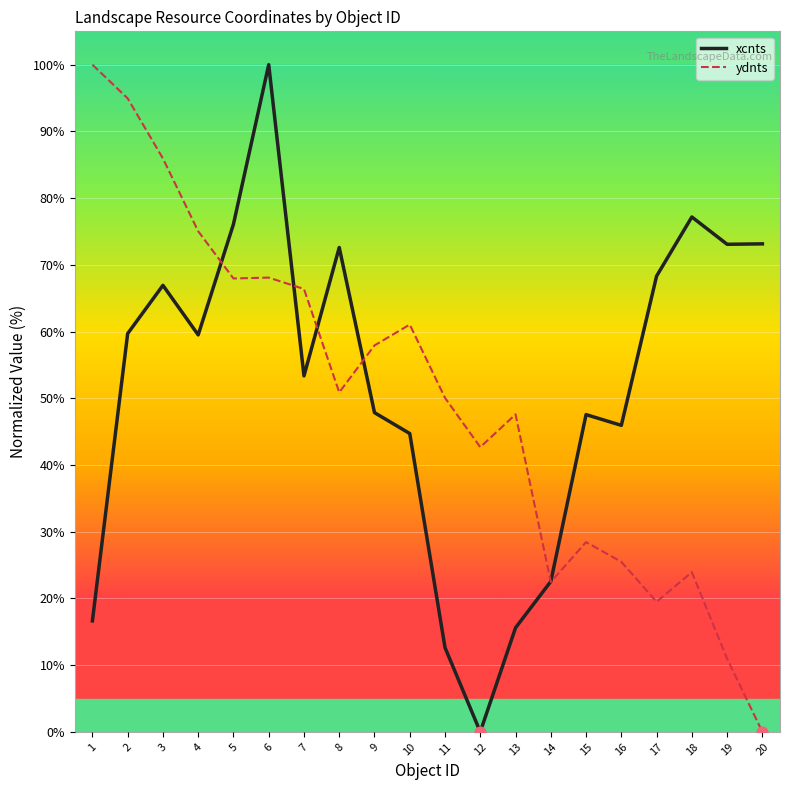

What are all the series names shown in the legend?

xcnts, ydnts